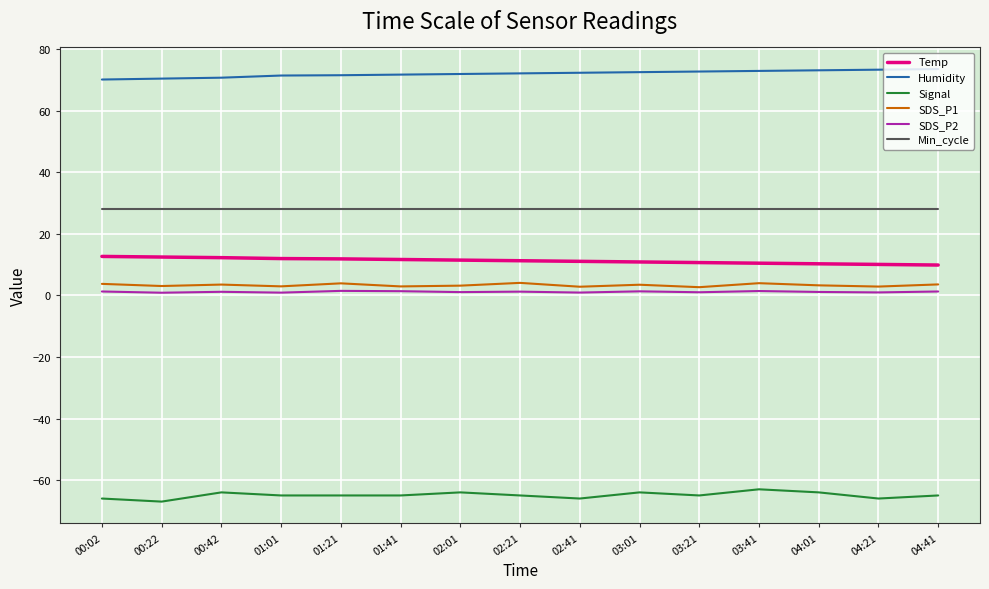

Is it true that Humidity equals 71.5 at 01:01?

True